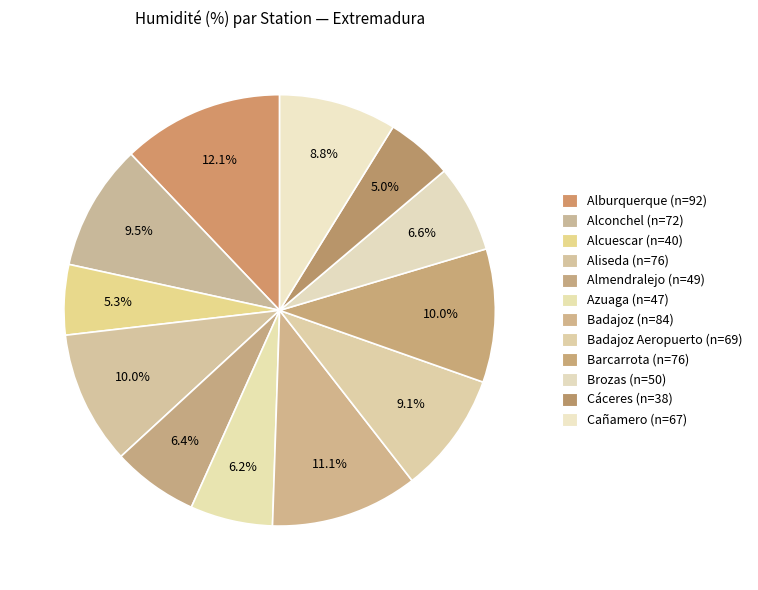

How many segments does this pie chart have?

12